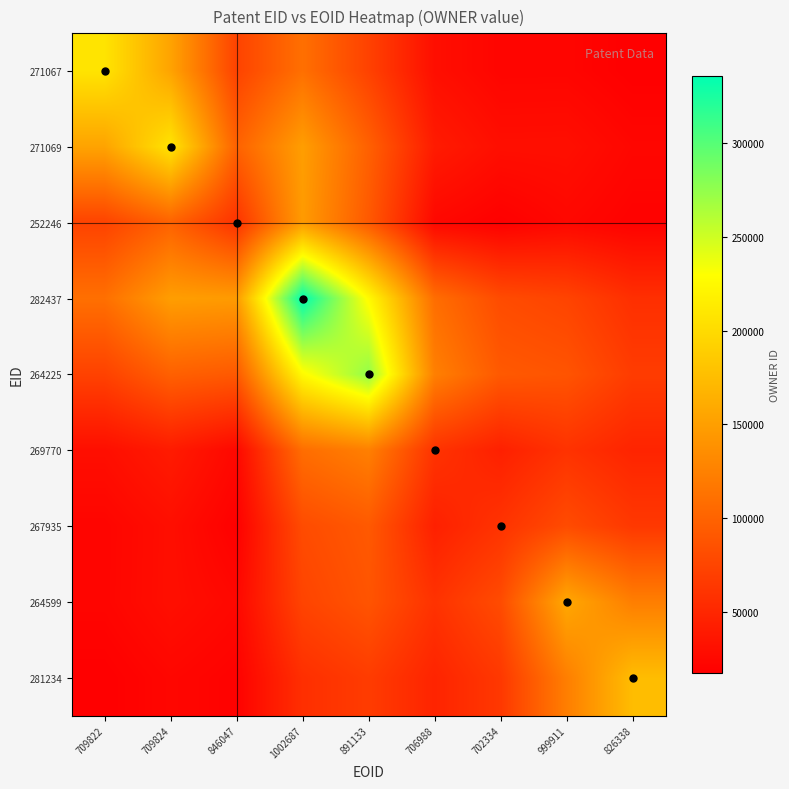

How many series are shown in this chart?

9